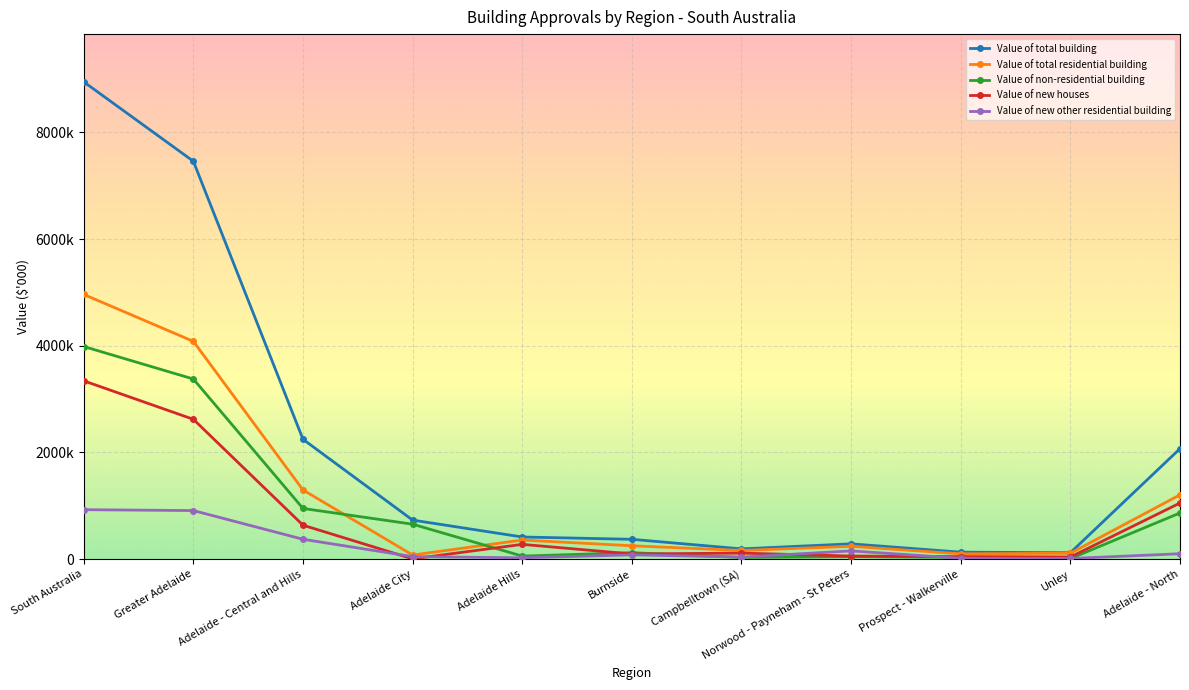

In Value of non-residential building, how many points are higher than both neighbors (excluding endpoints)?

2